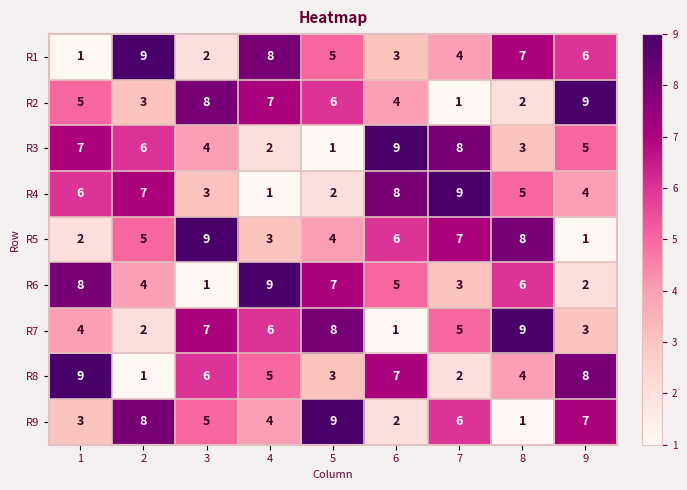

At how many categories does at least one series exceed 1?

9